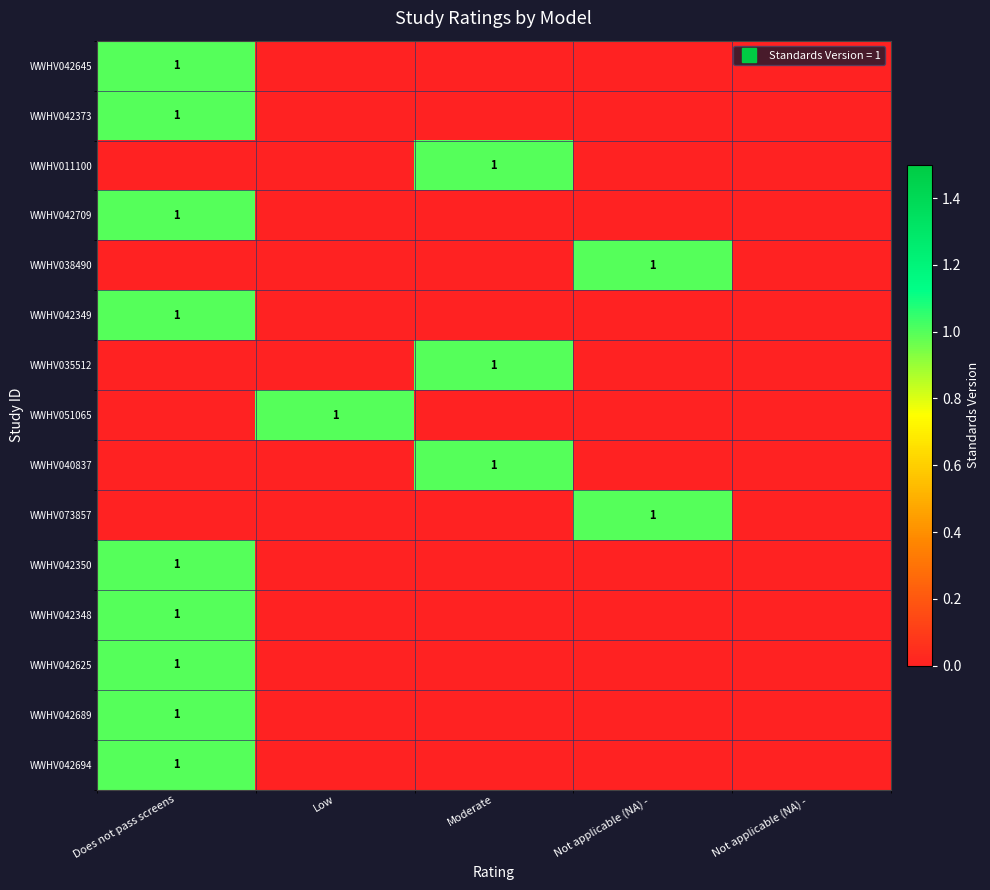

Between Low and Not applicable (NA) -, which series saw the biggest shift?

WWHV051065